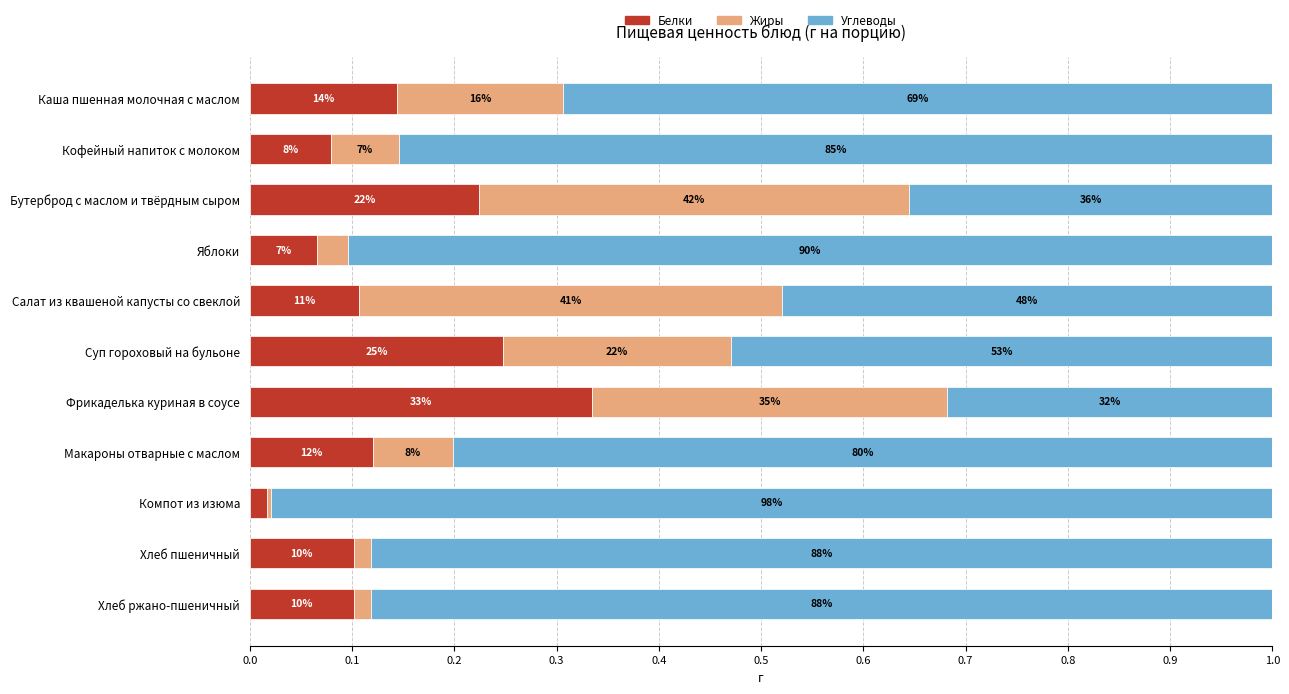

Which series has the largest range (max minus min)?

Углеводы